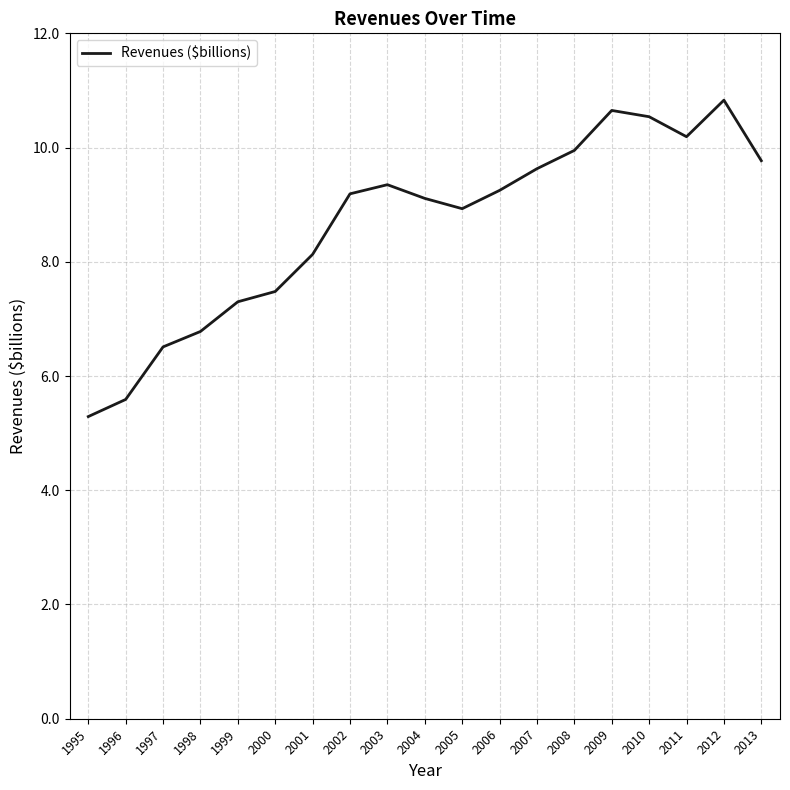

At which label is the value closest to 8?

2001